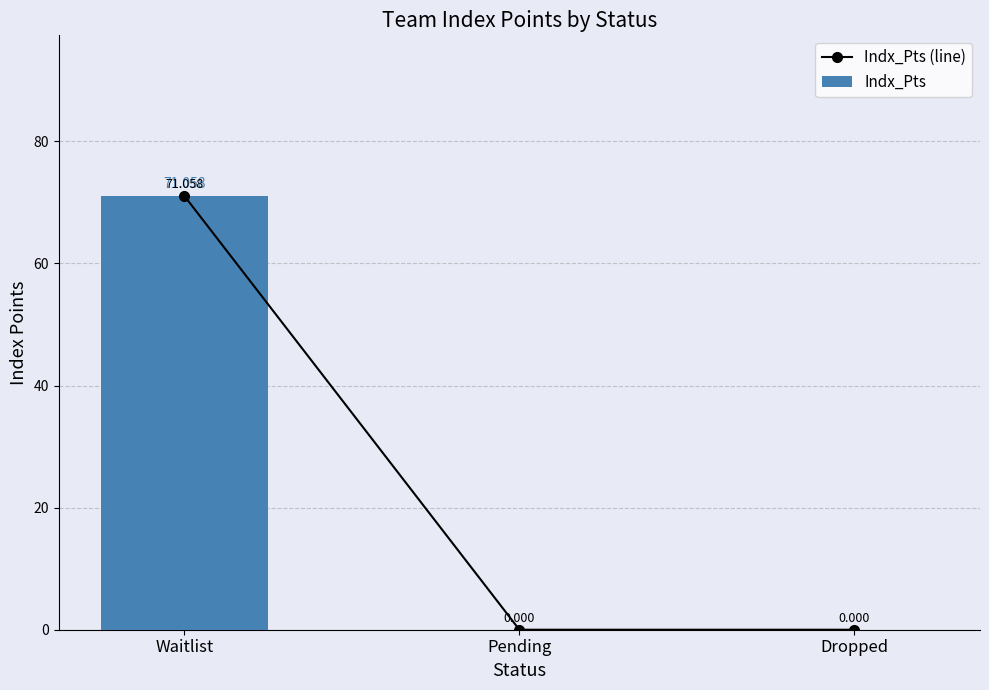

Rank the series by their maximum value, from lowest to highest.

Indx_Pts (line), Indx_Pts